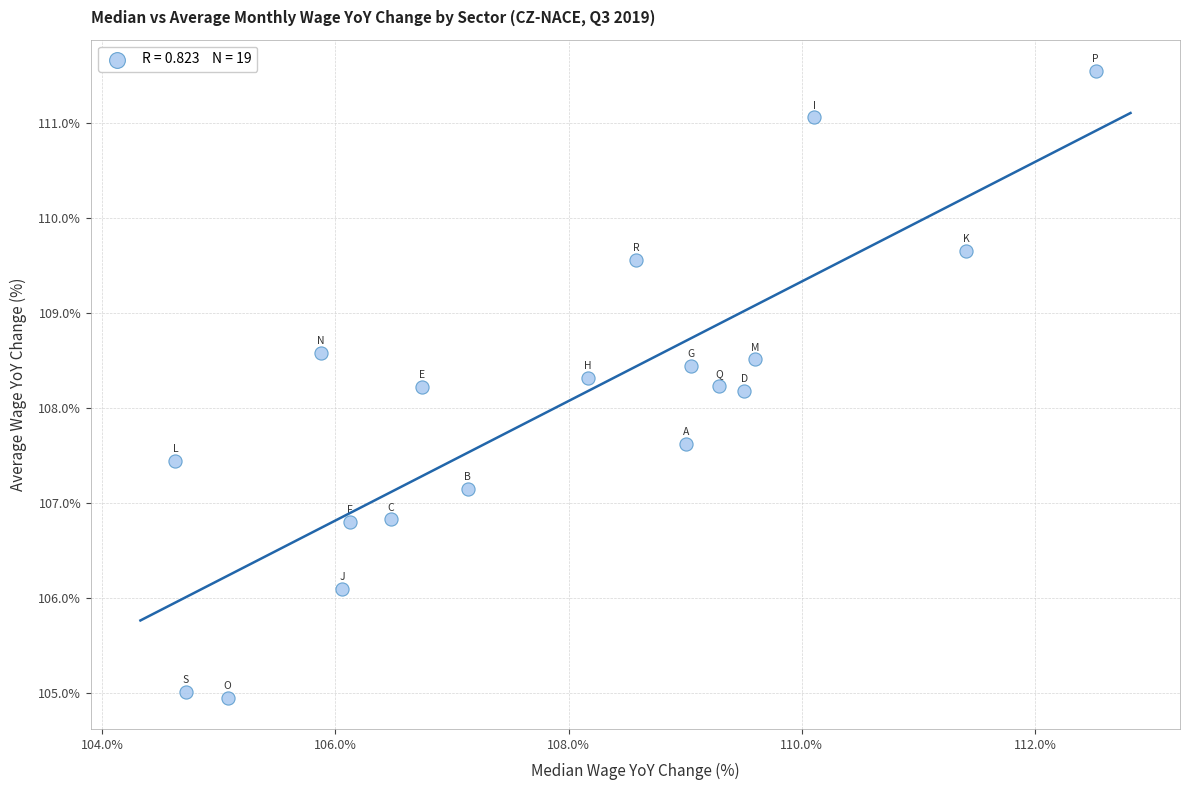

What is the range of X values (max minus min)?

7.9